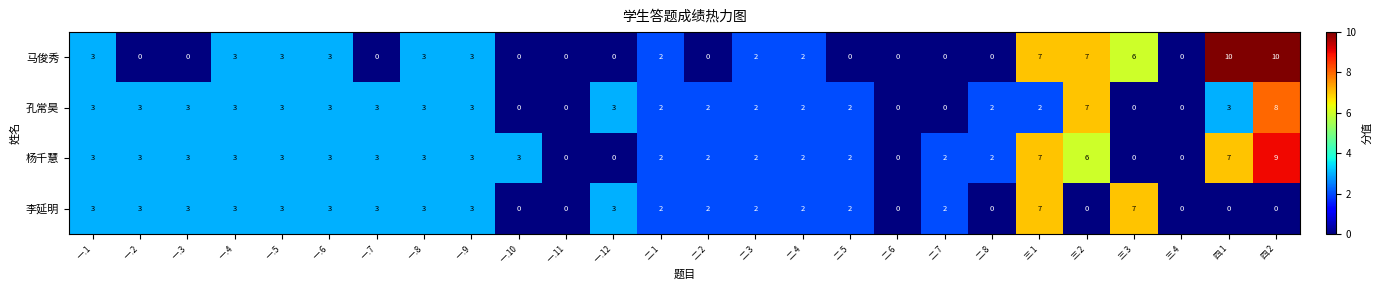

How many distinct data groups are displayed?

4